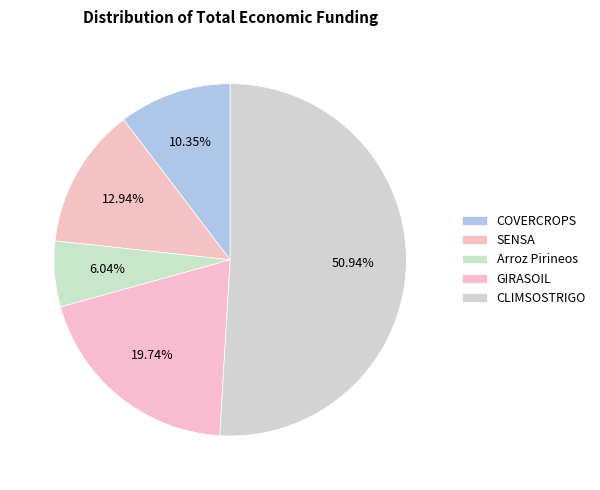

How many segments does this pie chart have?

5